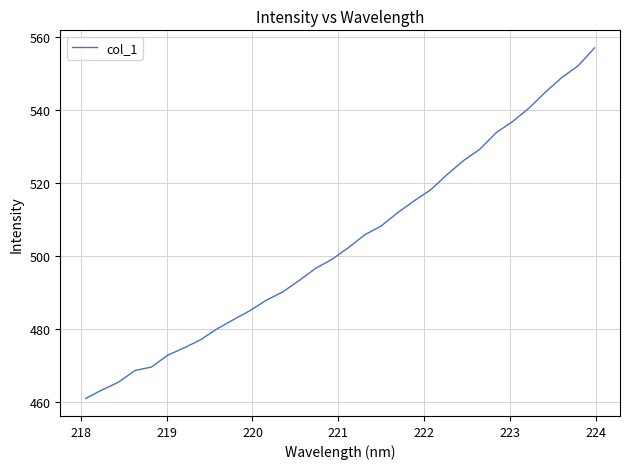

What is the minimum value shown in the chart?

461.0